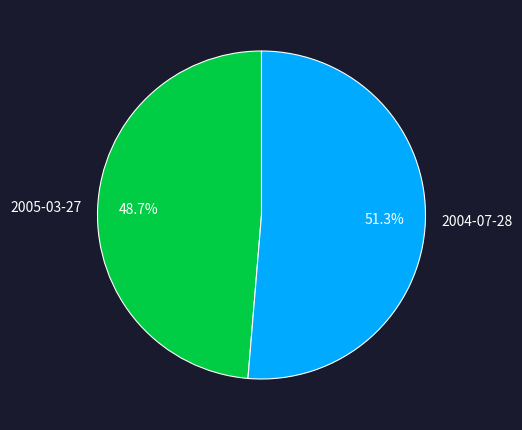

Does 2004-07-28 account for over 50% of the chart?

Yes